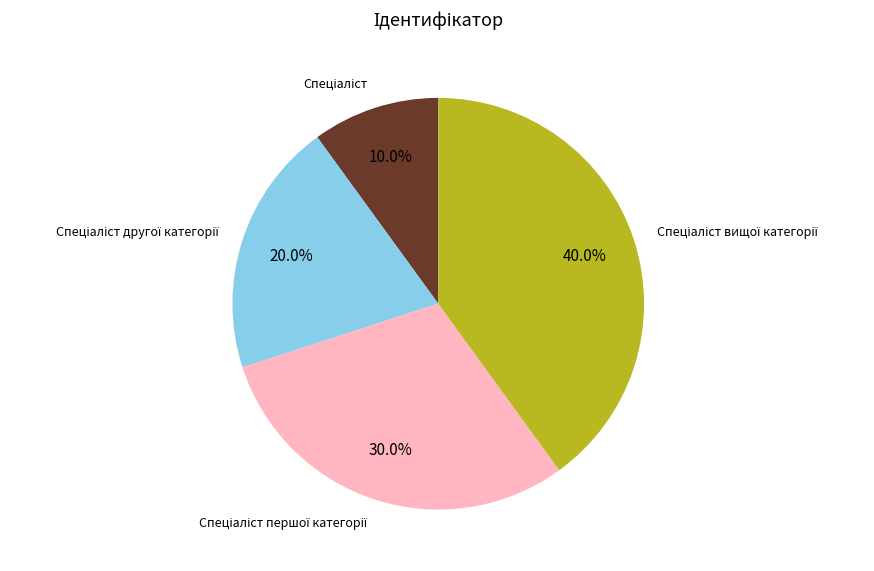

Is there a majority slice in this chart?

No